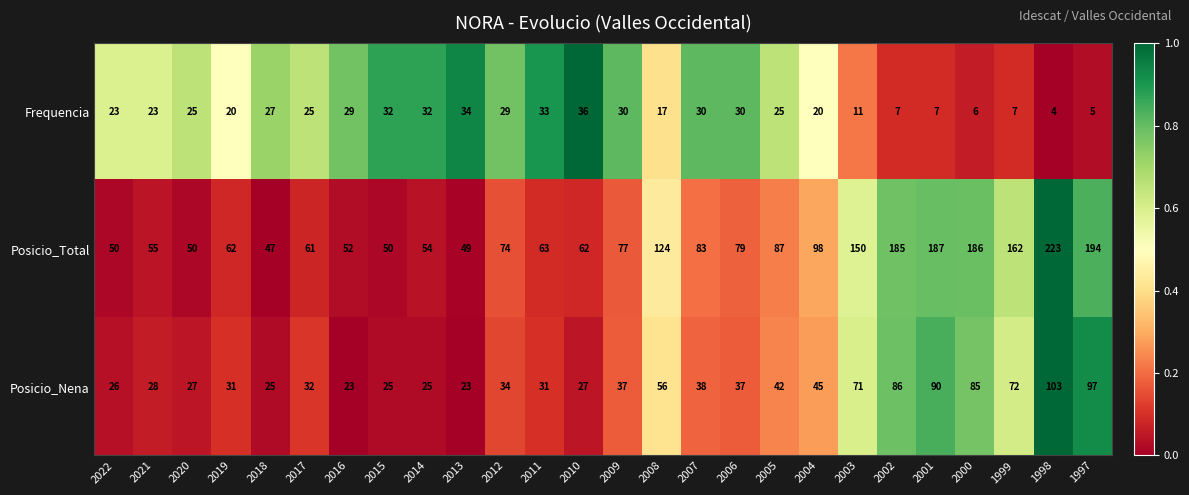

True or false: Posicio_Total has a value of 79 at 2006.

True